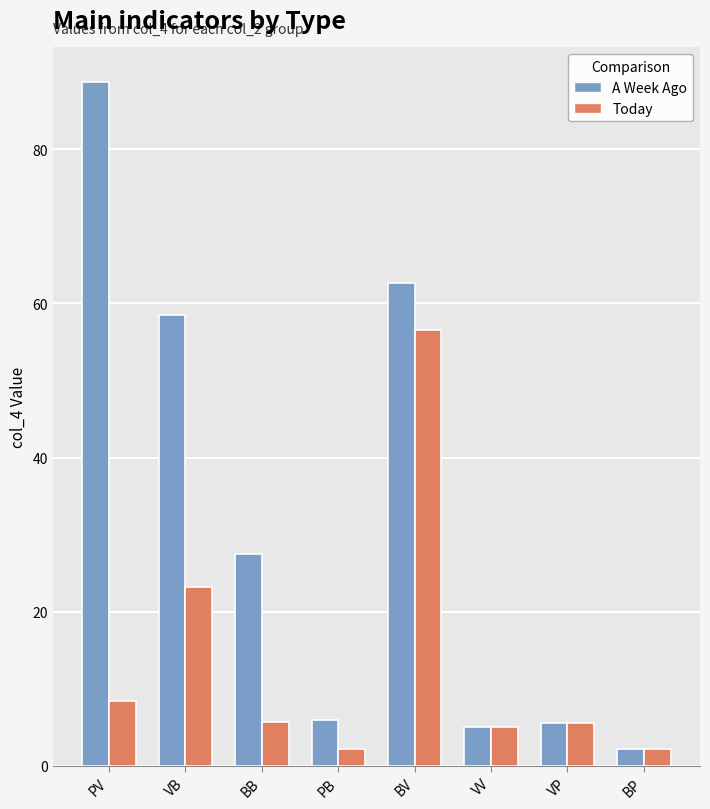

How many groups of bars are there?

8